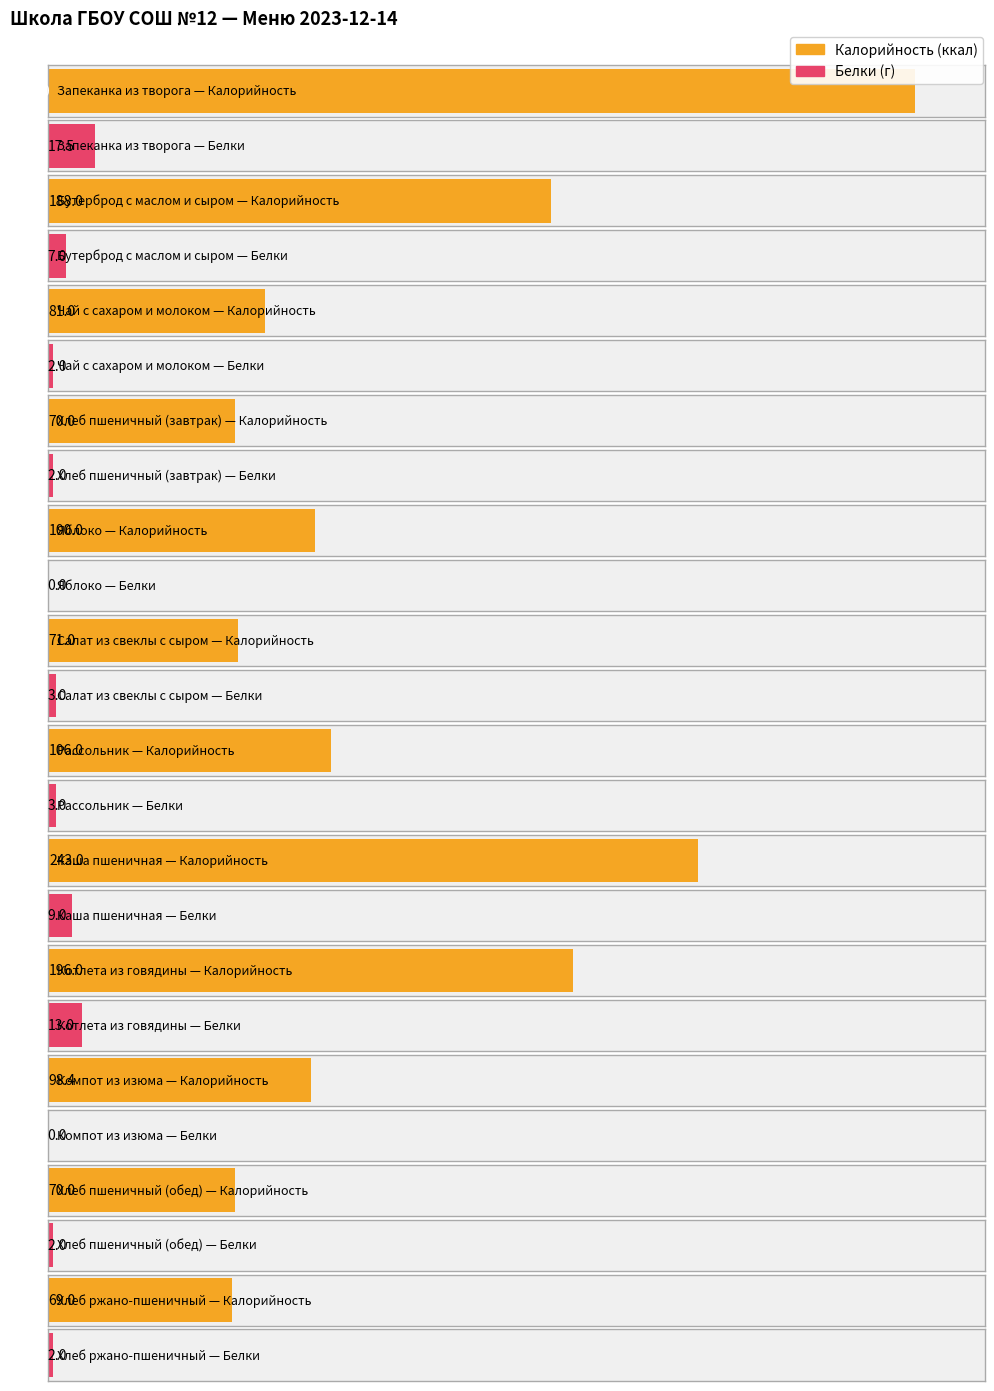

Which series changed the most between Запеканка из творога and Котлета из говядины?

Калорийность